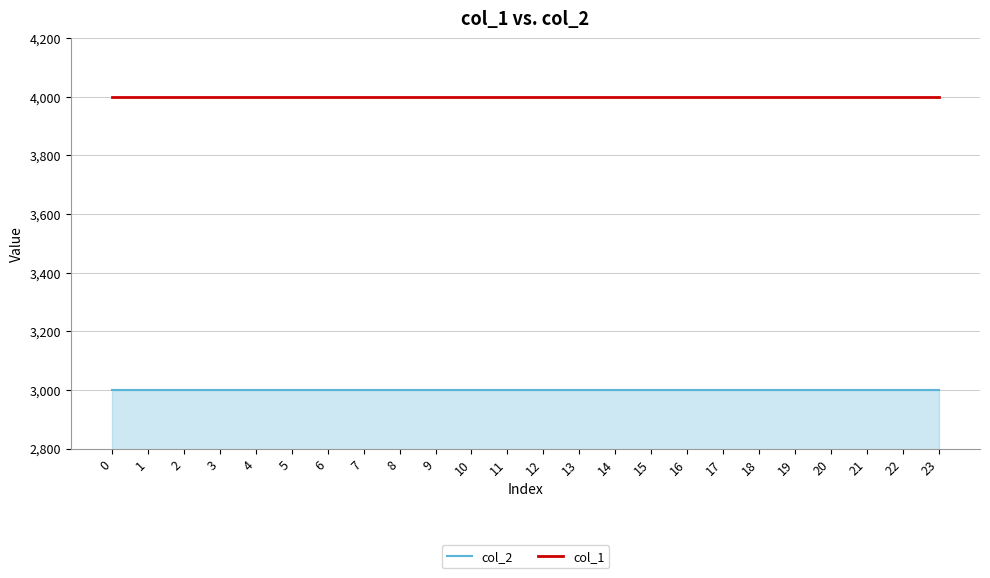

Is the value of col_2 at 9 greater than the value of col_1 at 5?

No